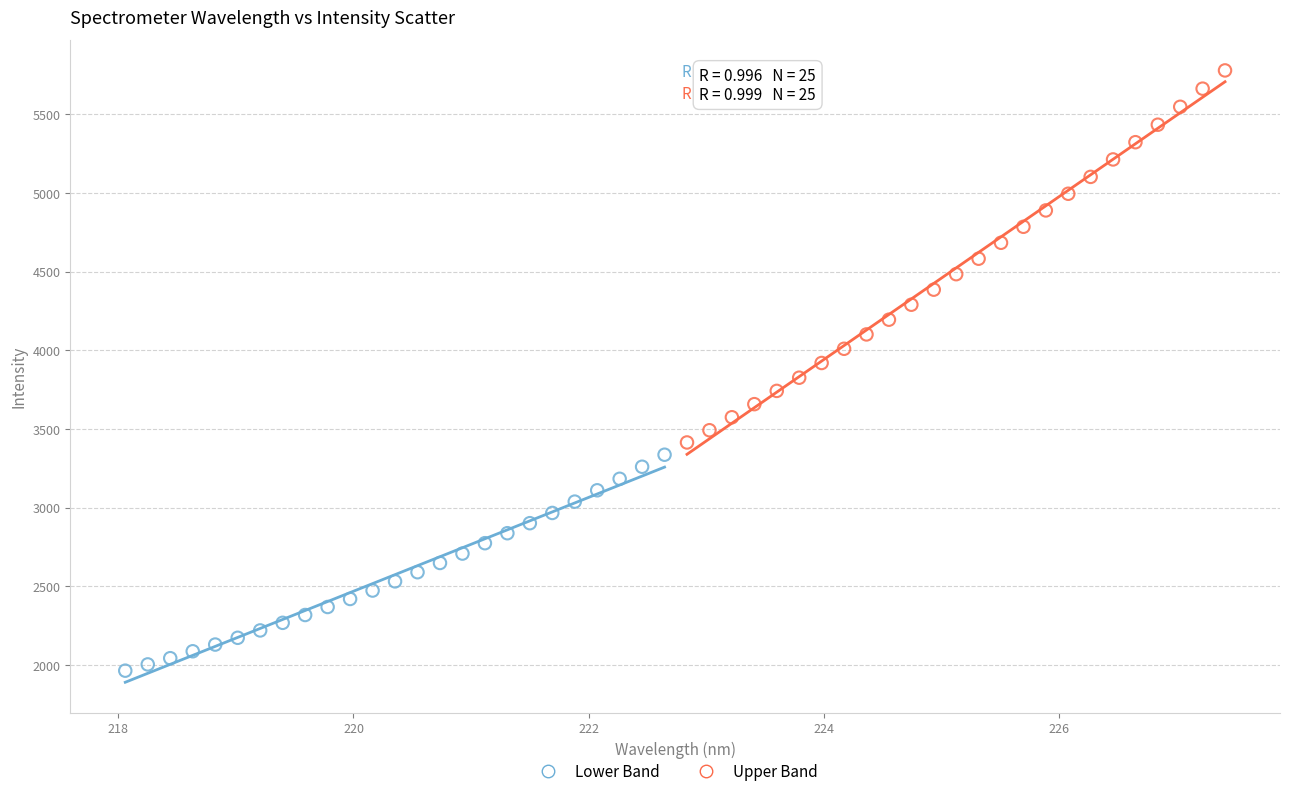

Which series reaches the minimum Y coordinate?

Lower Band